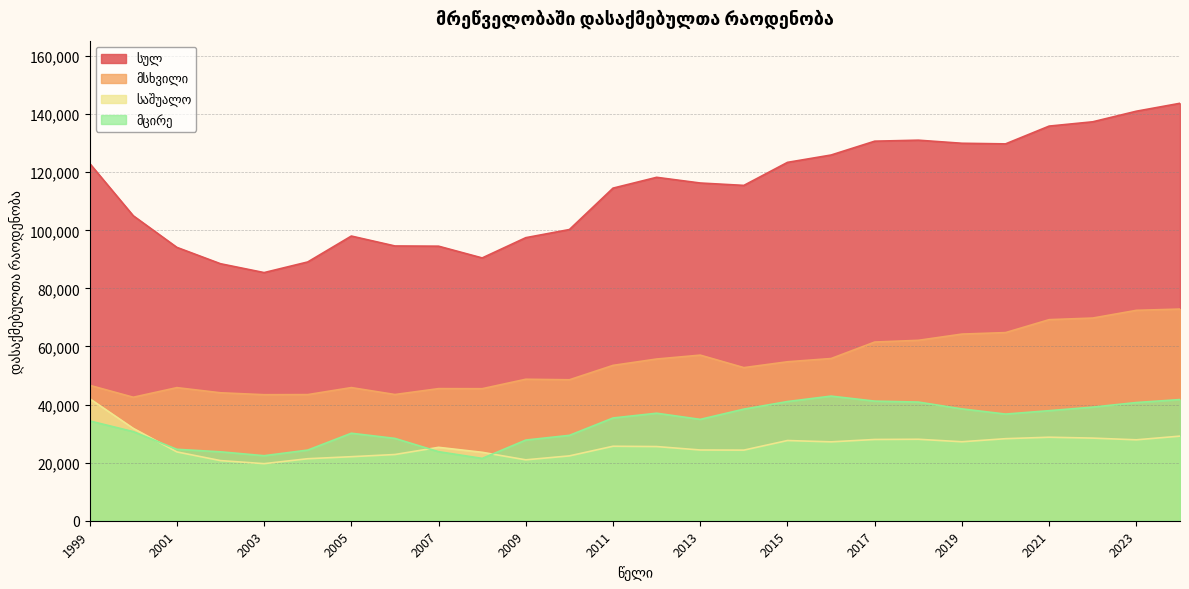

At which category does მცირე reach its first local valley?

2003